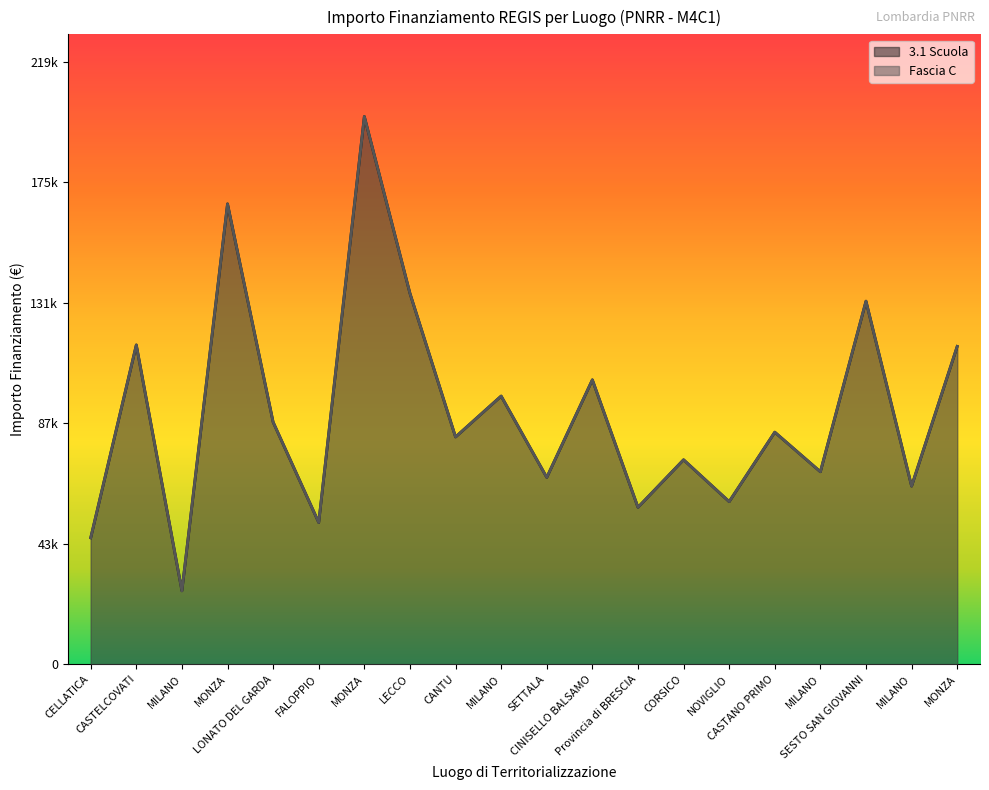

True or false: Fascia C and 3.1 Scuola cross at least once.

False